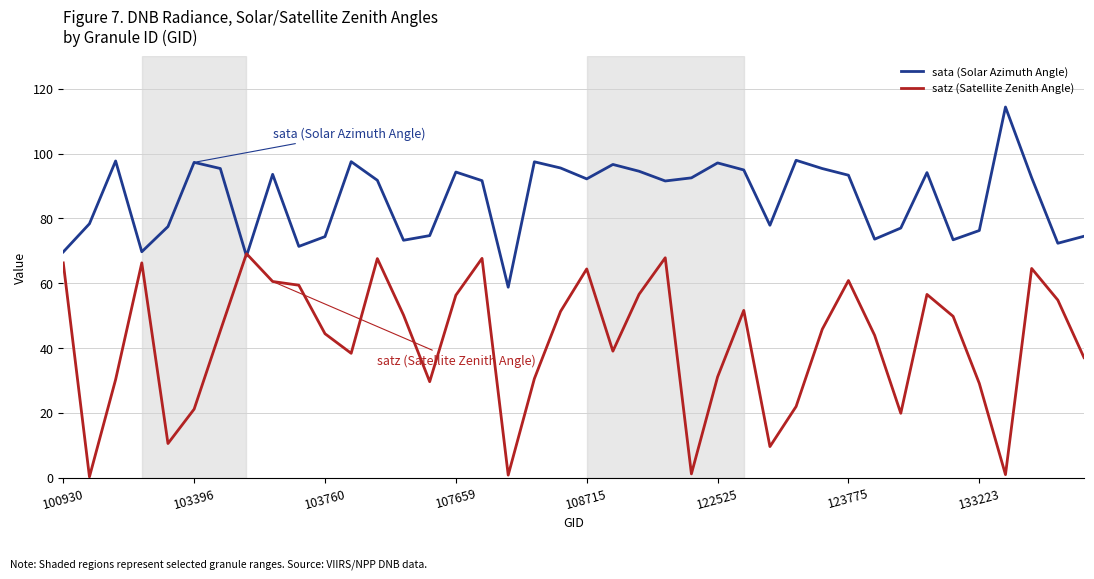

Rank the series by their maximum value, from lowest to highest.

satz (Satellite Zenith Angle), sata (Solar Azimuth Angle)